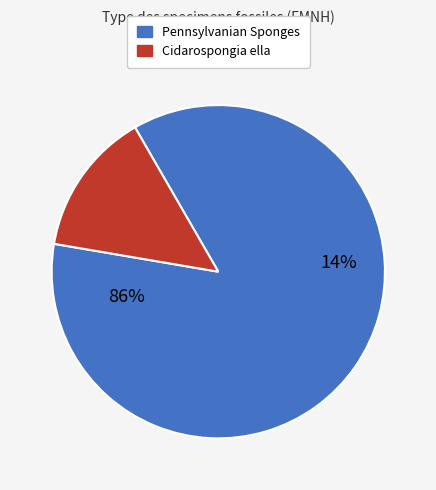

What is the smallest slice in the pie chart?

Cidarospongia ella